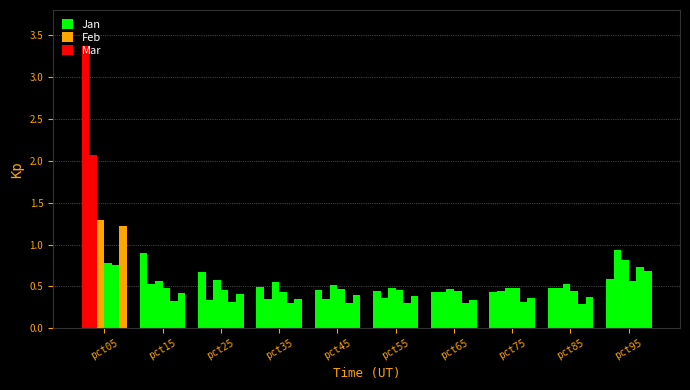

How many groups of bars are there?

10